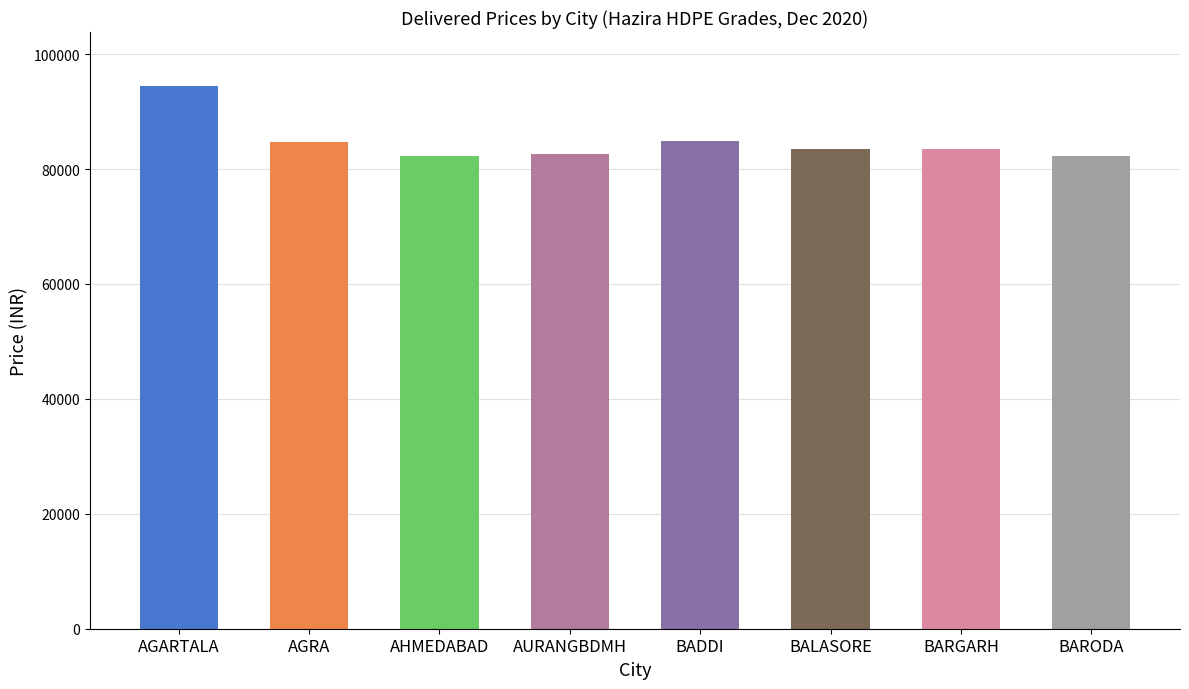

What position from the left is AGARTALA?

1